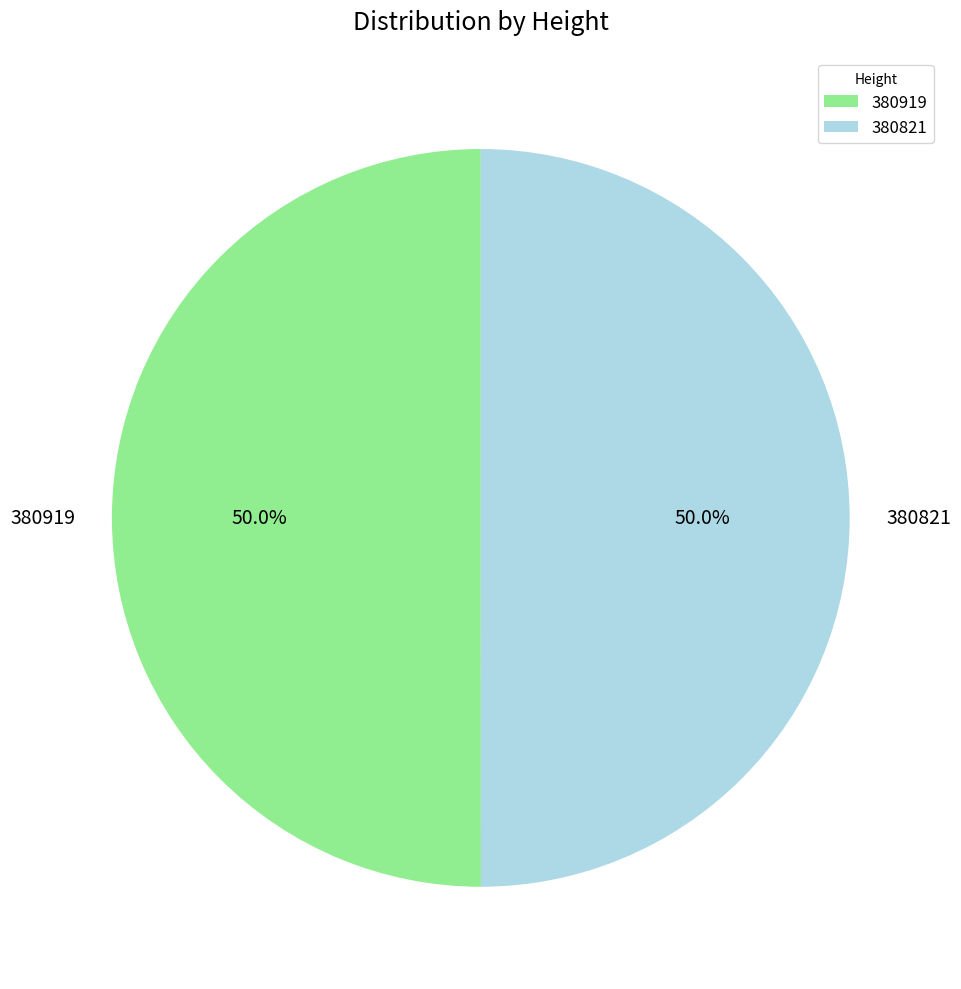

Is it true that 380821 is 50% of the pie?

True